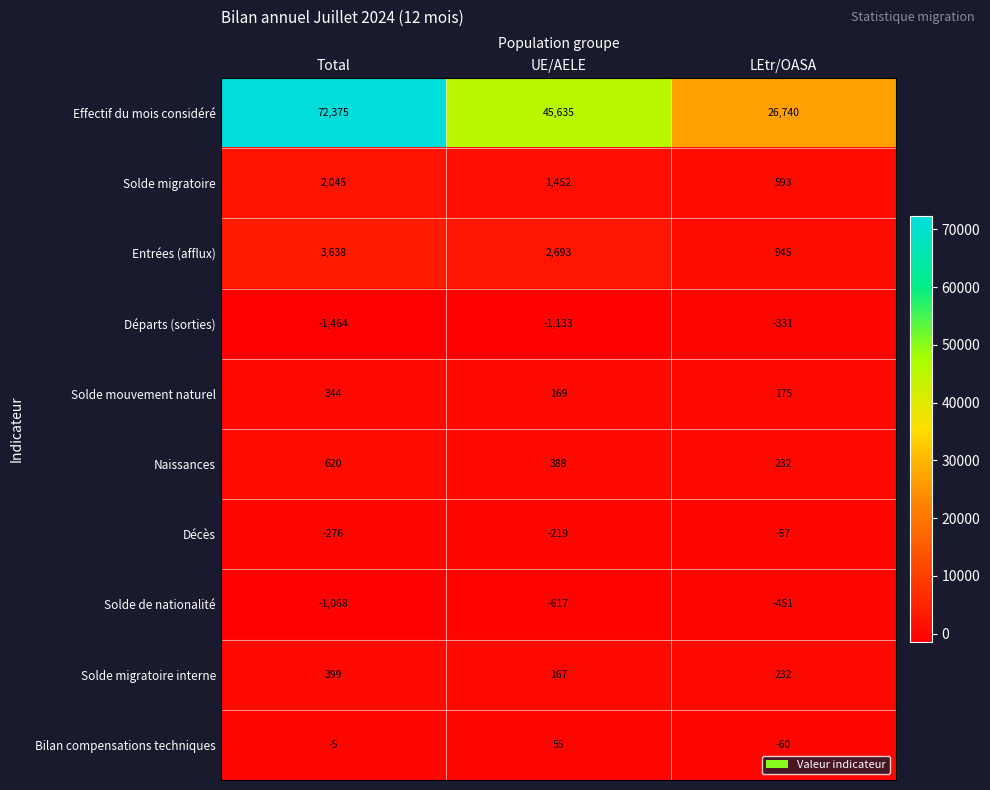

How many data points does each series have?

3